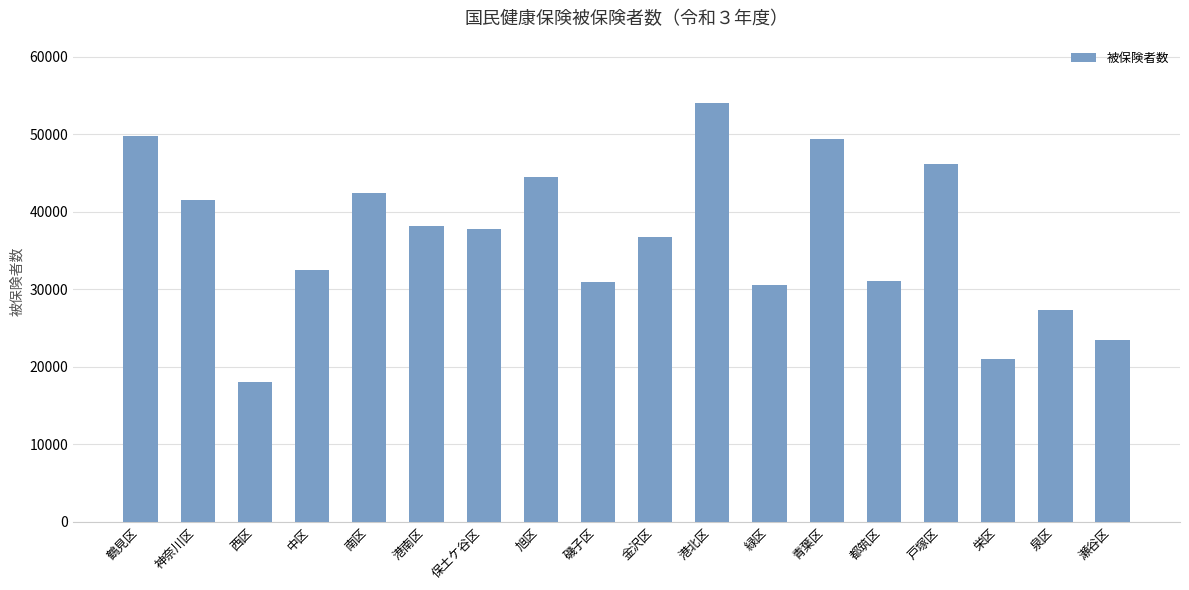

Which label corresponds to the smallest value in the chart?

西区